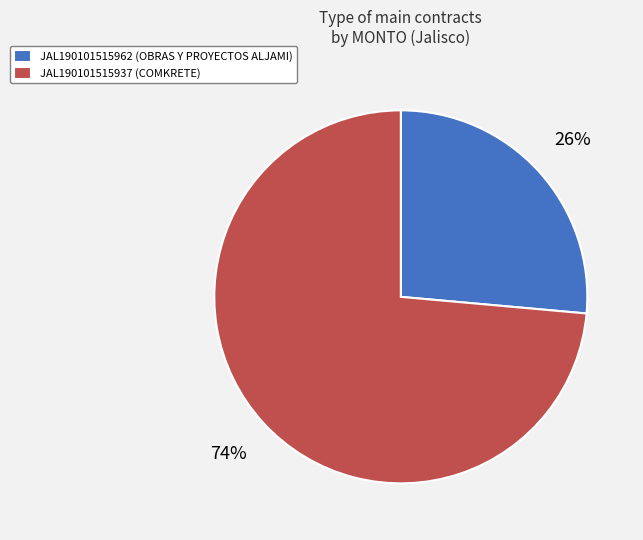

True or false: JAL190101515937 accounts for 74% of the total.

True